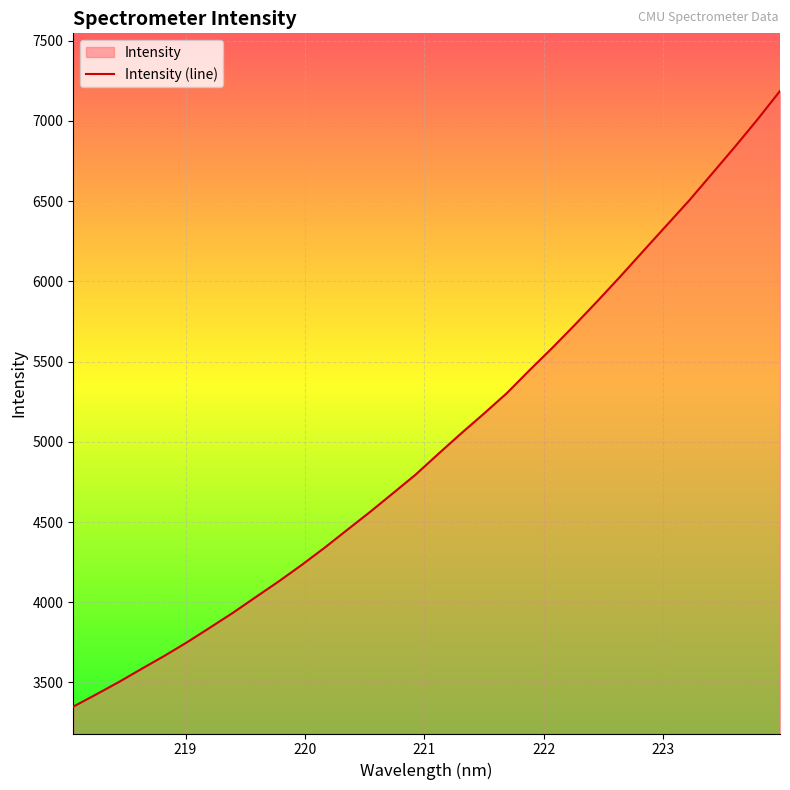

Reading right to left, what are all the values shown in this chart?

223.9802=7186.3	223.7895=7006.8	223.5987=6835.1	223.408=6668.3	223.2172=6502.2	223.0264=6346.1	222.8355=6189.5	222.6447=6032.4	222.4538=5879.2	222.263=5730.1	222.0721=5585.0	221.8812=5445.7	221.6902=5302.3	221.4993=5175.4	221.3083=5051.8	221.1174=4924.4	220.9264=4794.9	220.7354=4678.1	220.5444=4562.1	220.3533=4450.6	220.1623=4338.3	219.9712=4231.4	219.7801=4129.7	219.589=4032.6	219.3979=3934.8	219.2067=3842.9	219.0156=3752.0	218.8244=3666.5	218.6332=3585.6	218.442=3503.1	218.2508=3425.4	218.0596=3349.5